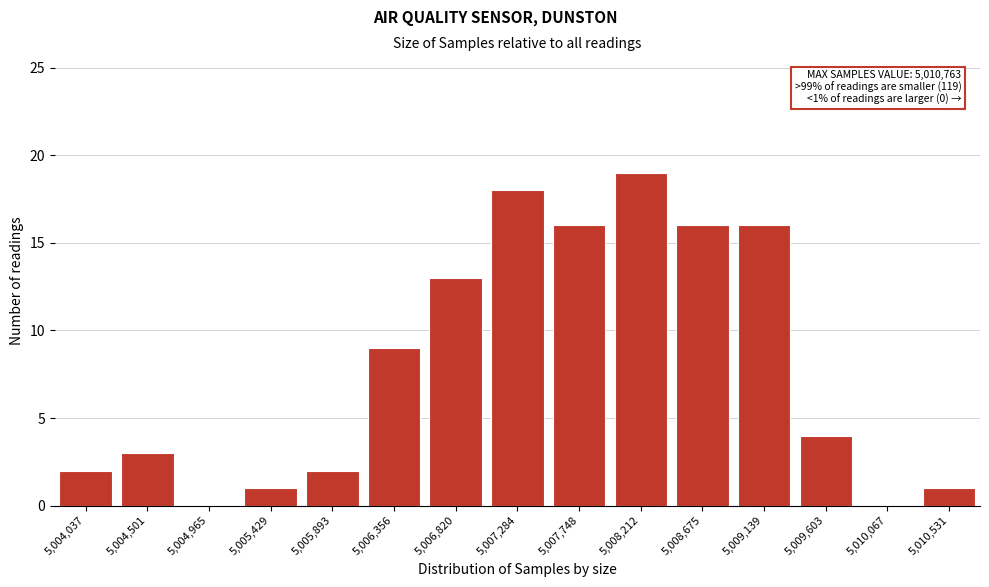

Reading left to right, transcribe all the data shown in this chart.

5,004,037=2	5,004,501=3	5,004,965=0	5,005,429=1	5,005,893=2	5,006,356=9	5,006,820=13	5,007,284=18	5,007,748=16	5,008,212=19	5,008,675=16	5,009,139=16	5,009,603=4	5,010,067=0	5,010,531=1